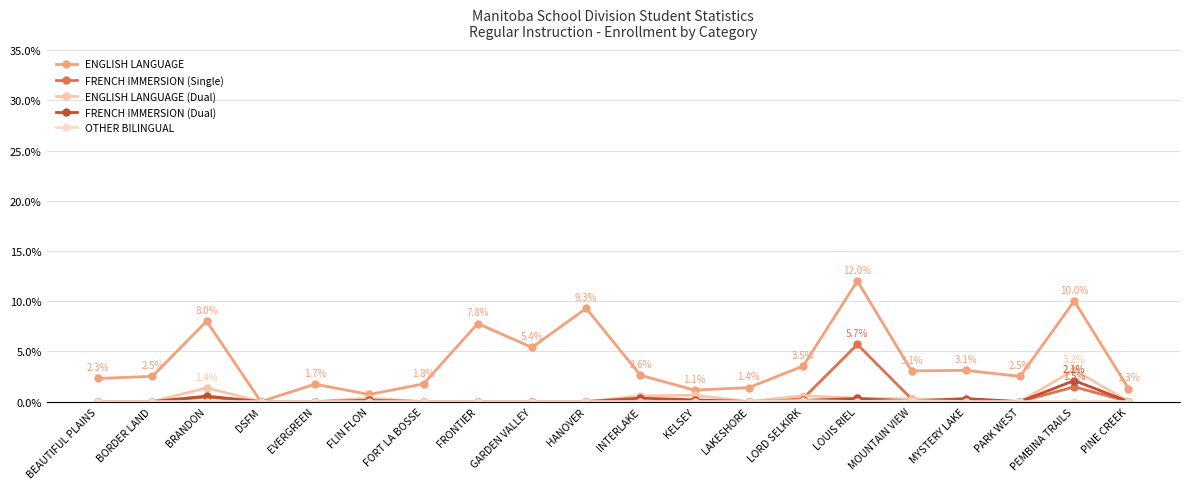

Is this an area chart (filled region under the line)?

No